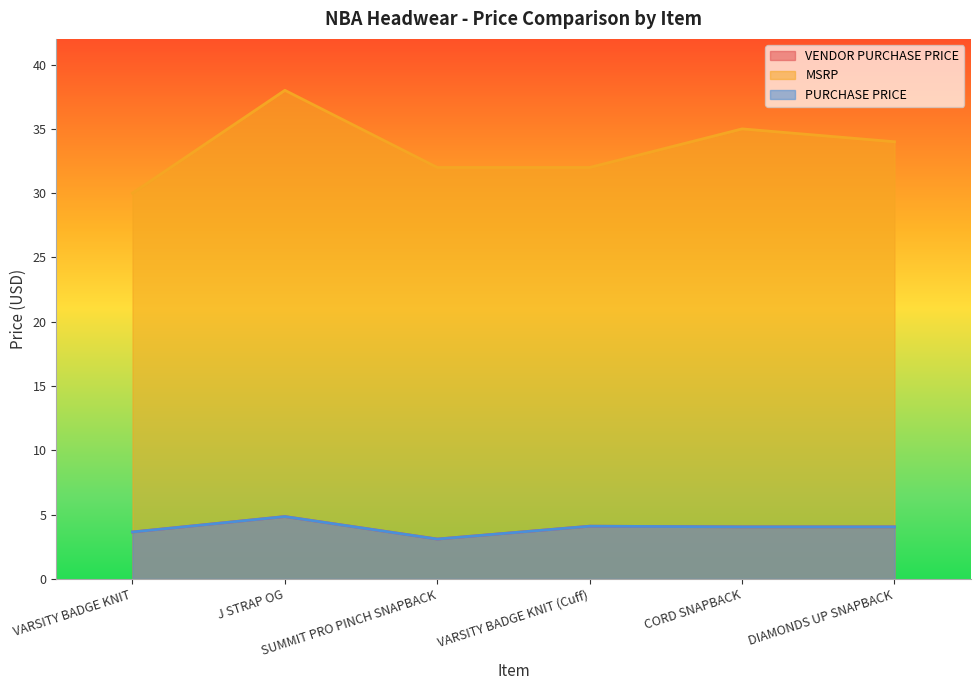

What is the total value across all series at VARSITY BADGE KNIT (Cuff)?

40.2